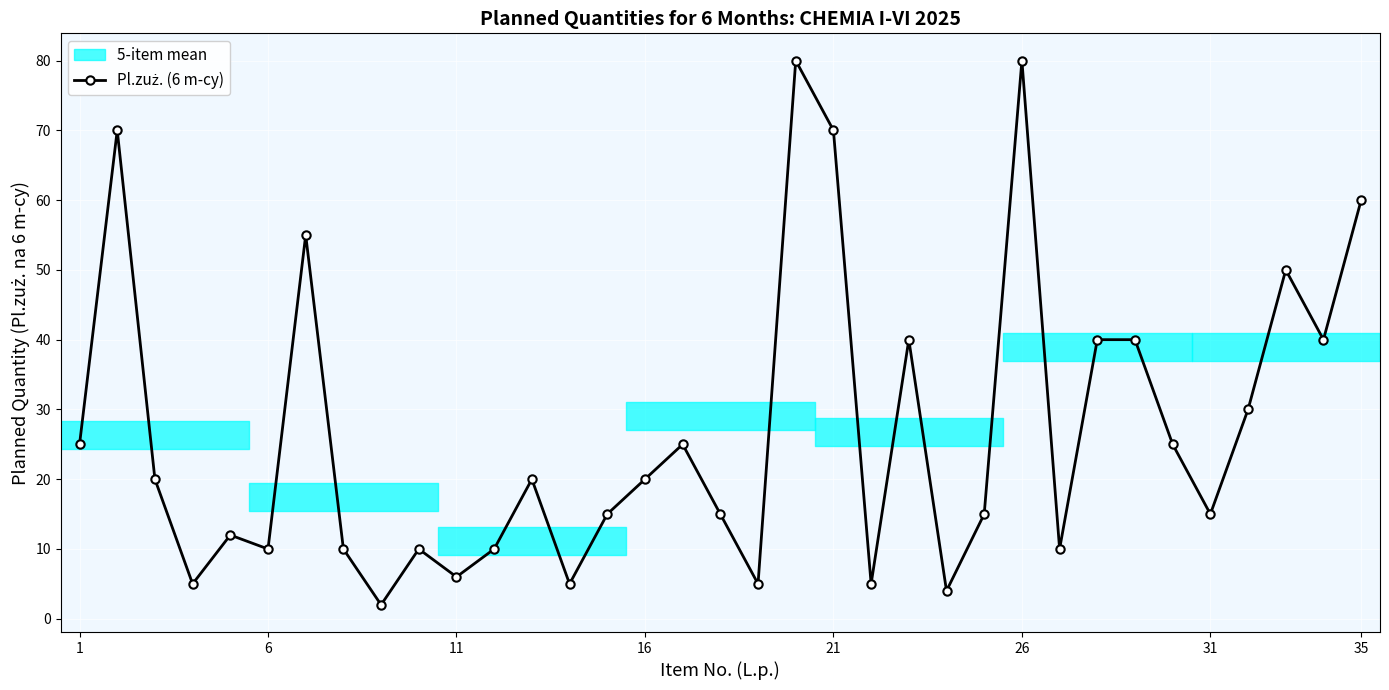

True or false: there are more than 0 points higher than both neighbors.

True